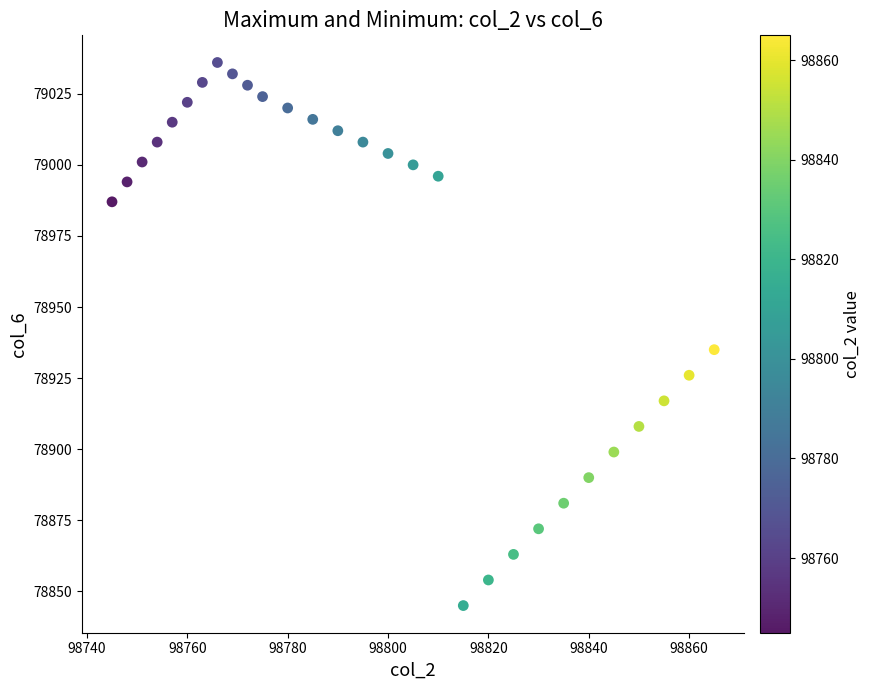

What is the range of X values (max minus min)?

120